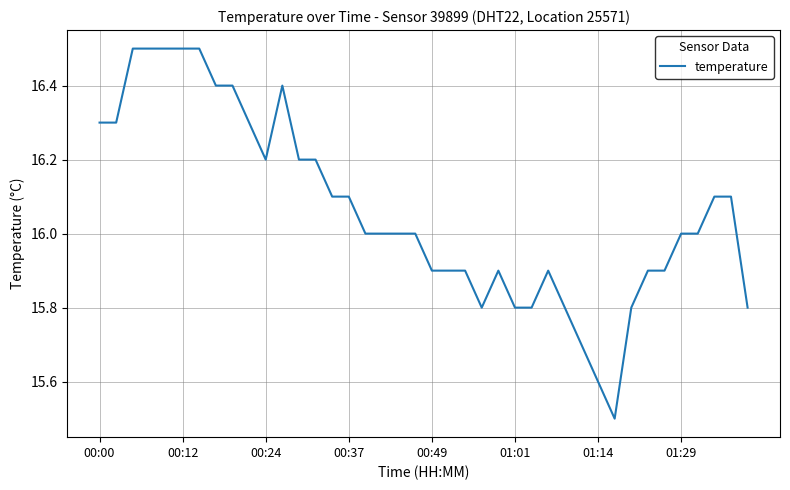

What is the maximum value shown in the chart?

16.5